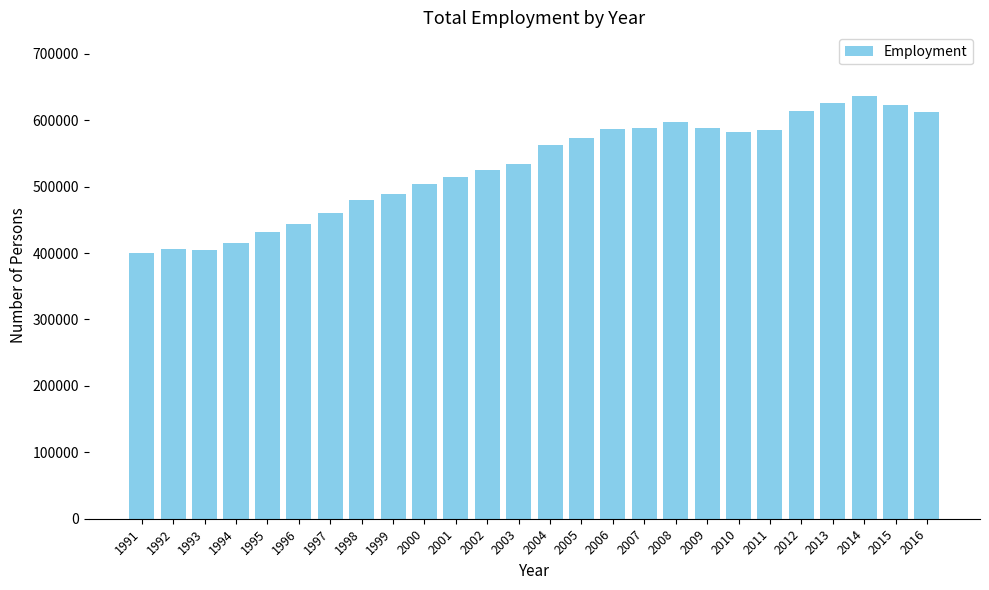

The value at 2016 is 613050. True or false?

True